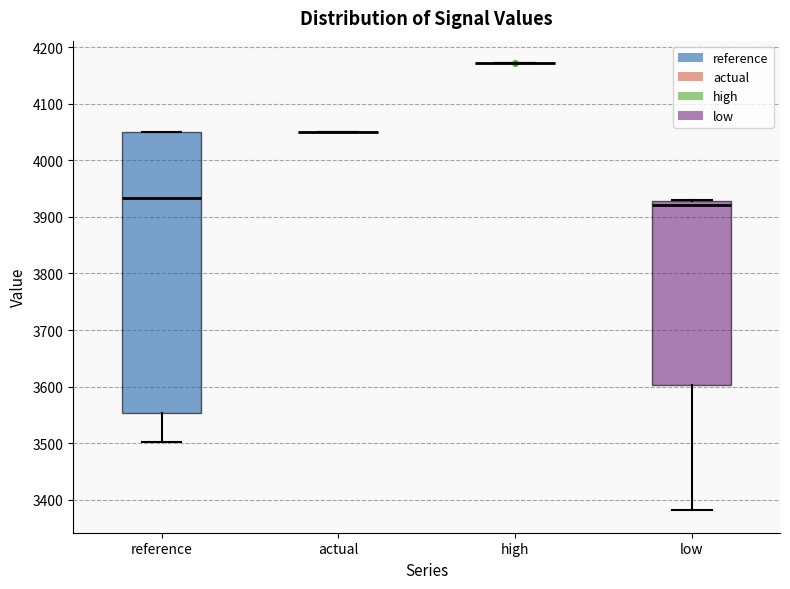

Comparing the boxes themselves (not the whiskers), which one is the tallest?

reference